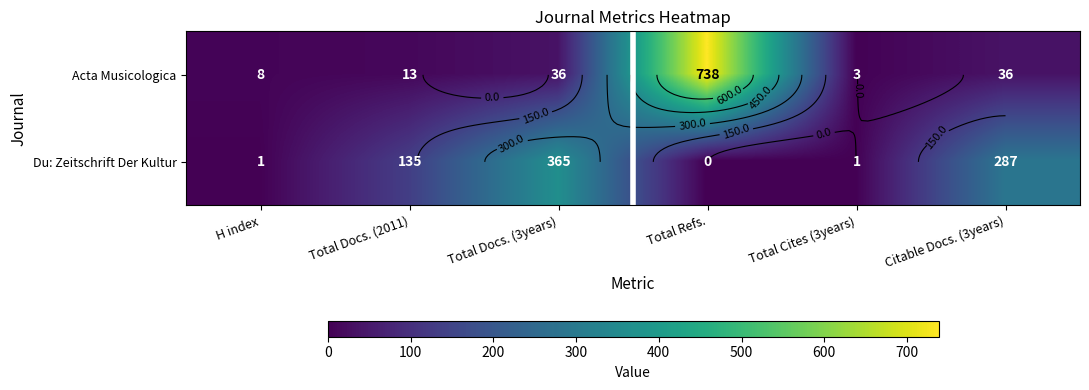

At Total Refs., list the series in order from largest to smallest.

Acta Musicologica, Du: Zeitschrift Der Kultur